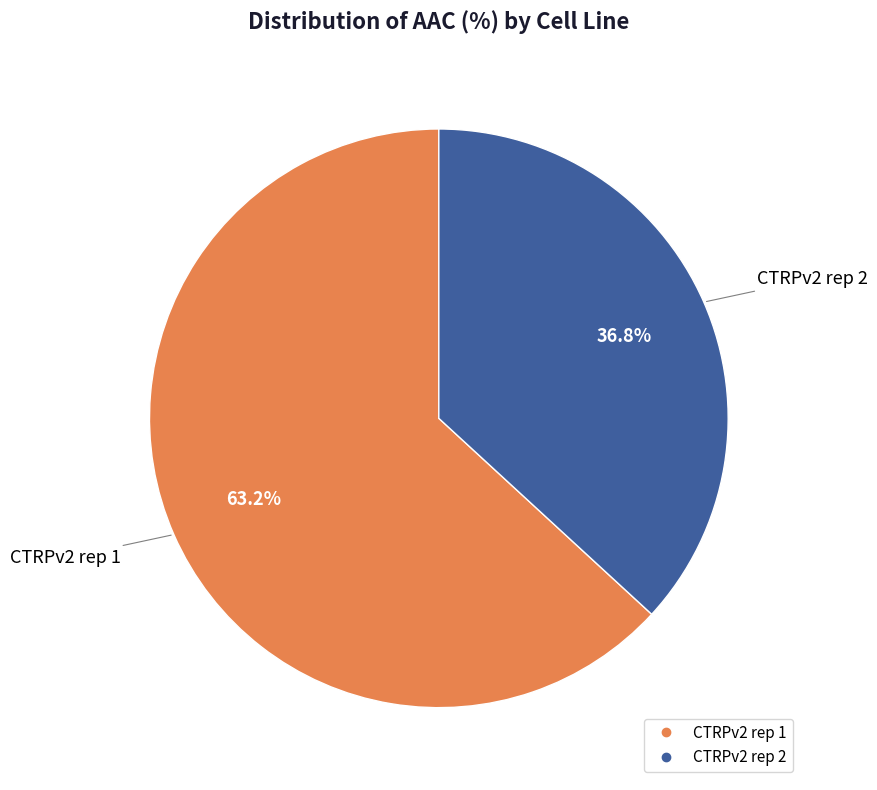

Is CTRPv2 rep 2 the majority of the pie?

No